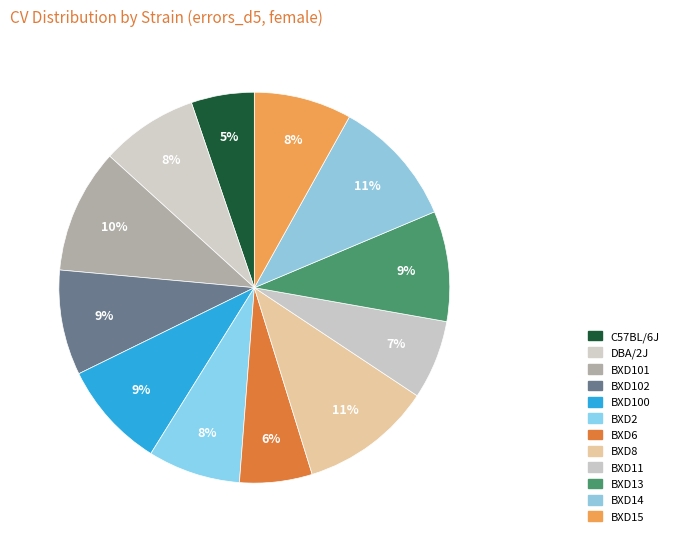

How many slices are in this pie chart?

12